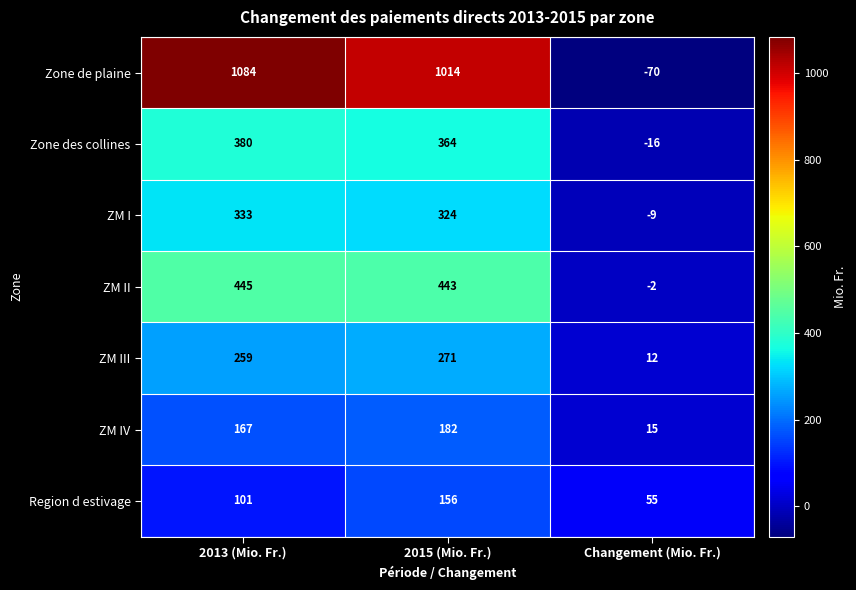

Which label corresponds to the smallest value in the chart?

Changement (Mio. Fr.)